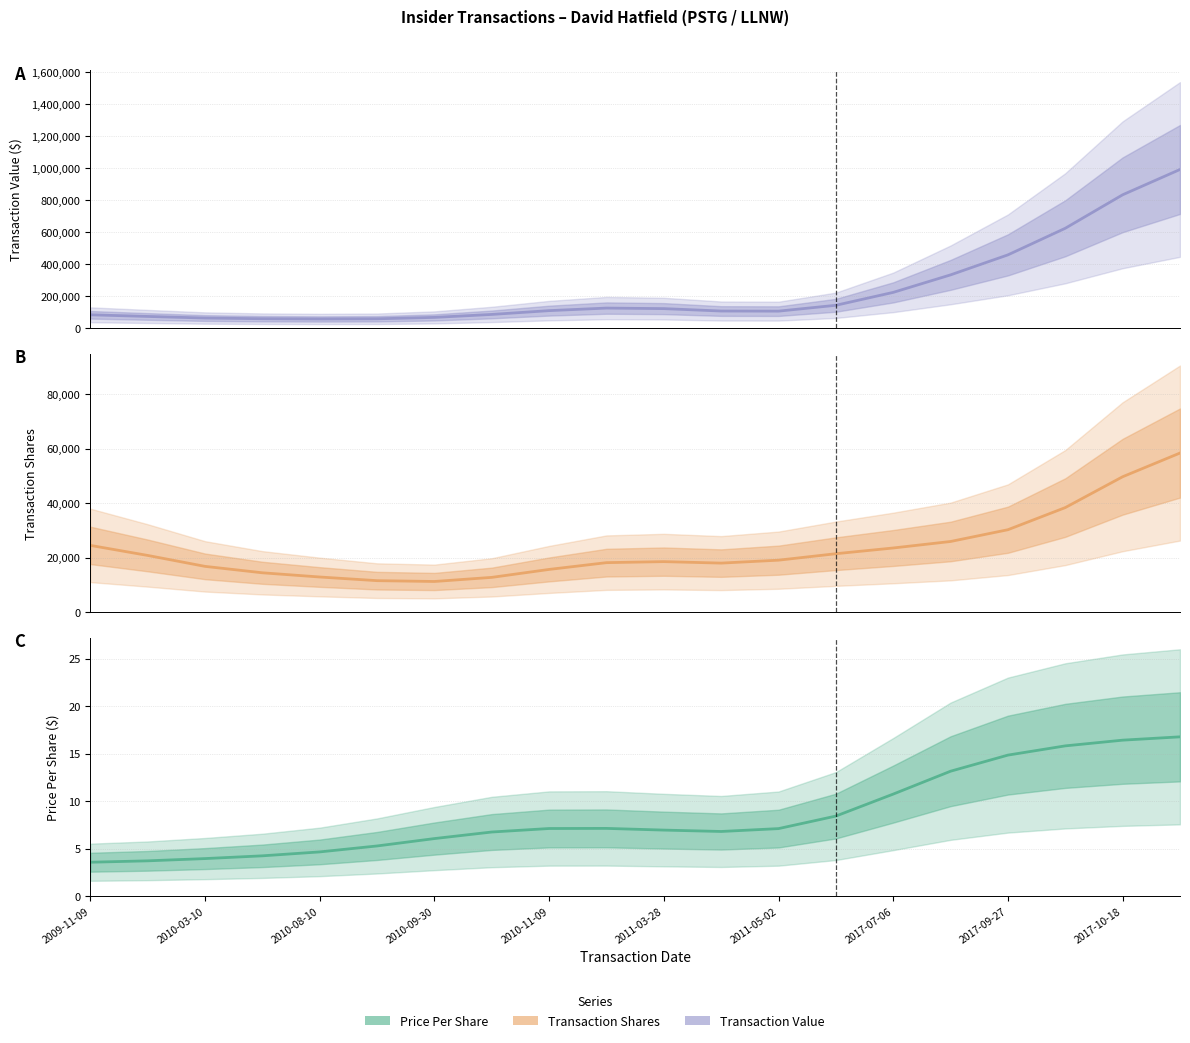

How many categories are shown in the chart?

20